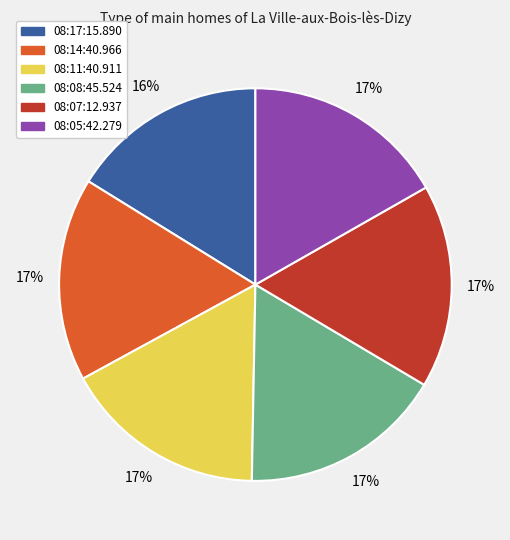

Does any single category account for the majority?

No